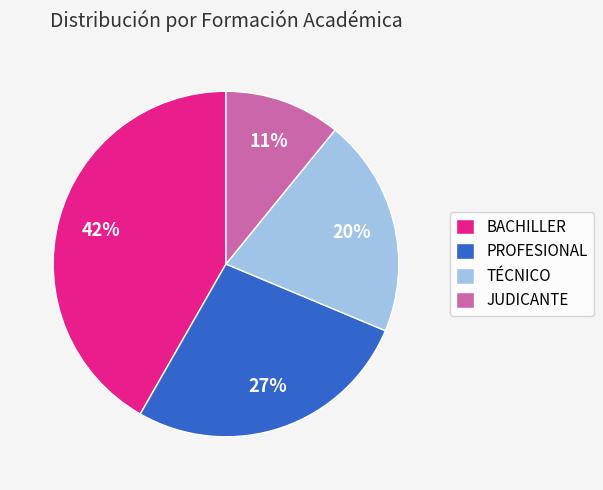

Approximately how many times larger is the value at PROFESIONAL compared to JUDICANTE?

2.5